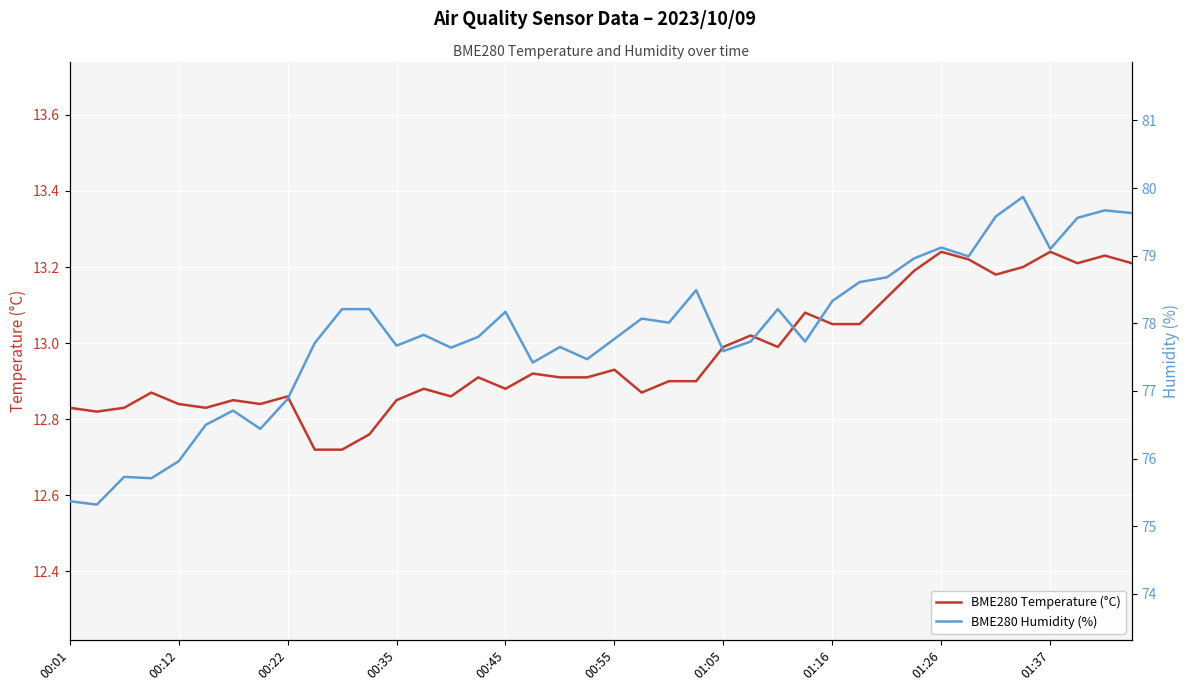

How many lines are shown in the chart?

2